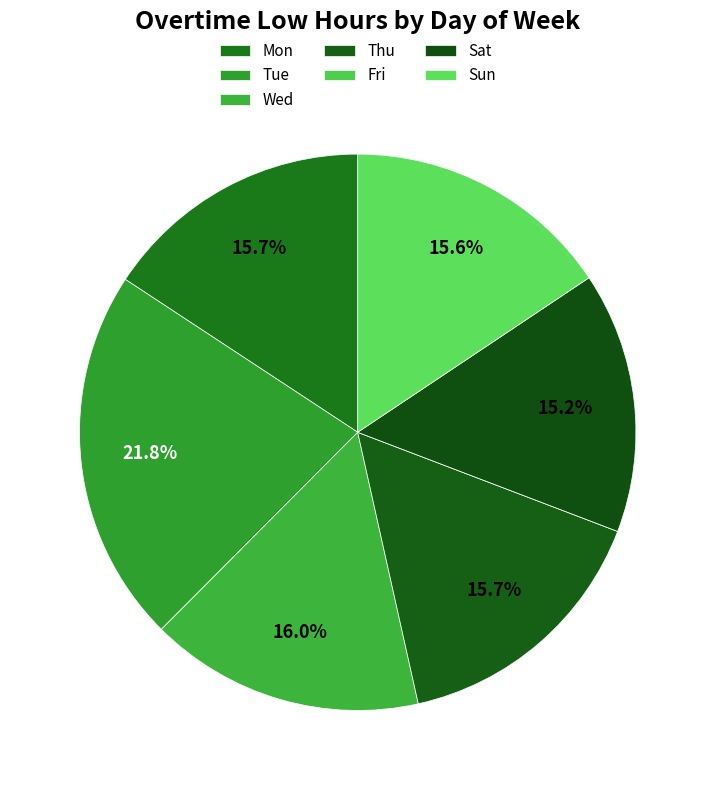

What percentage do Sat and Sun together represent?

30.8%